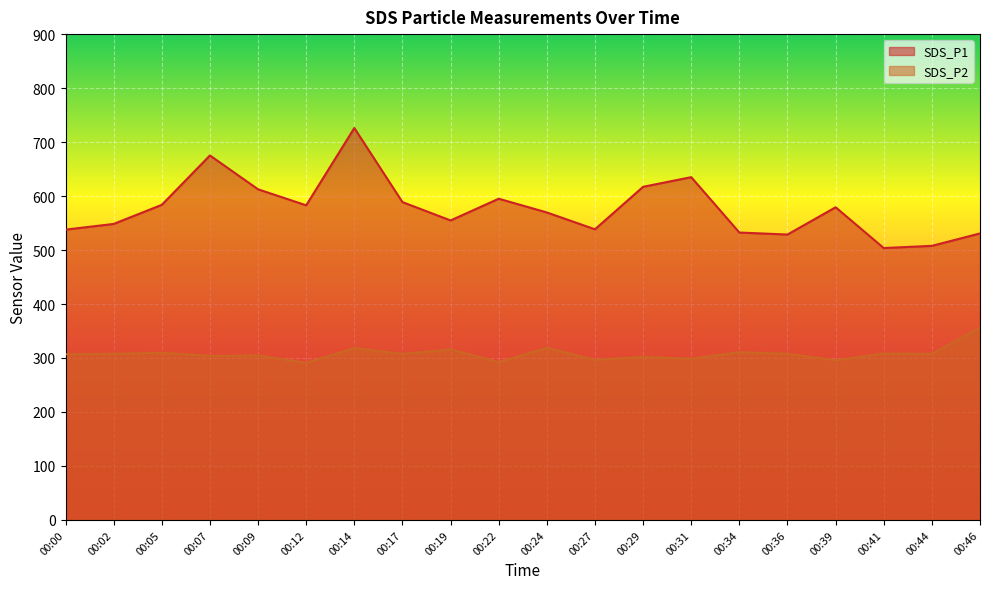

What is the difference between the highest and lowest values at 00:02?

240.6